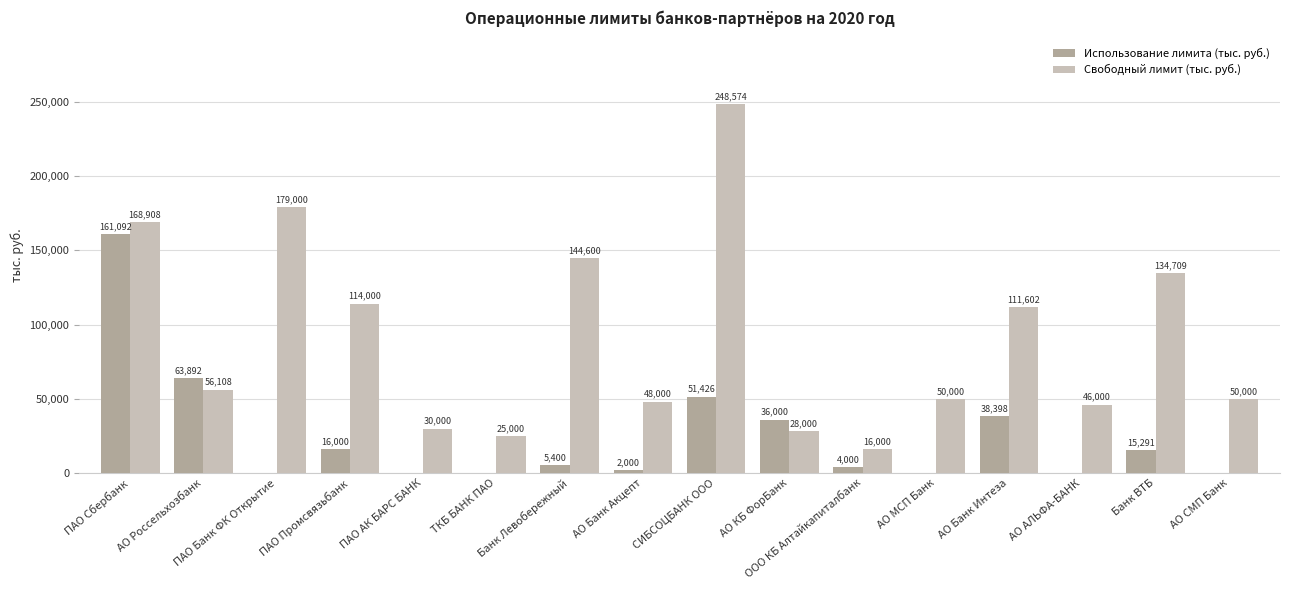

The Использование лимита (тыс. руб.) series shows 0.0 at ТКБ БАНК ПАО. True or false?

True